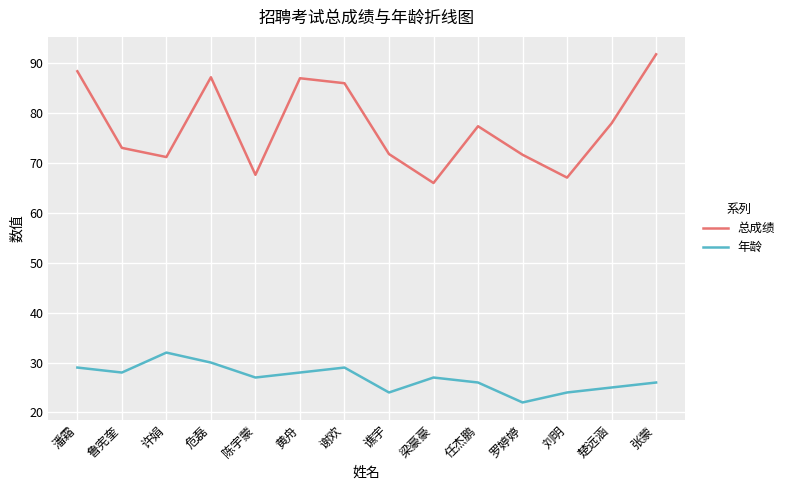

True or false: 年龄 and 总成绩 cross at least once.

False